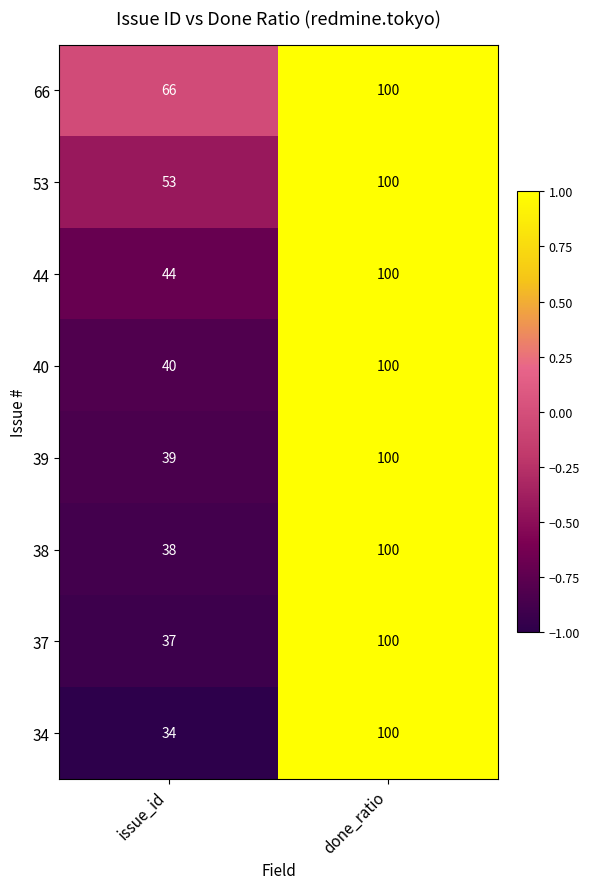

Where is 39 nearest to the value 69?

issue_id